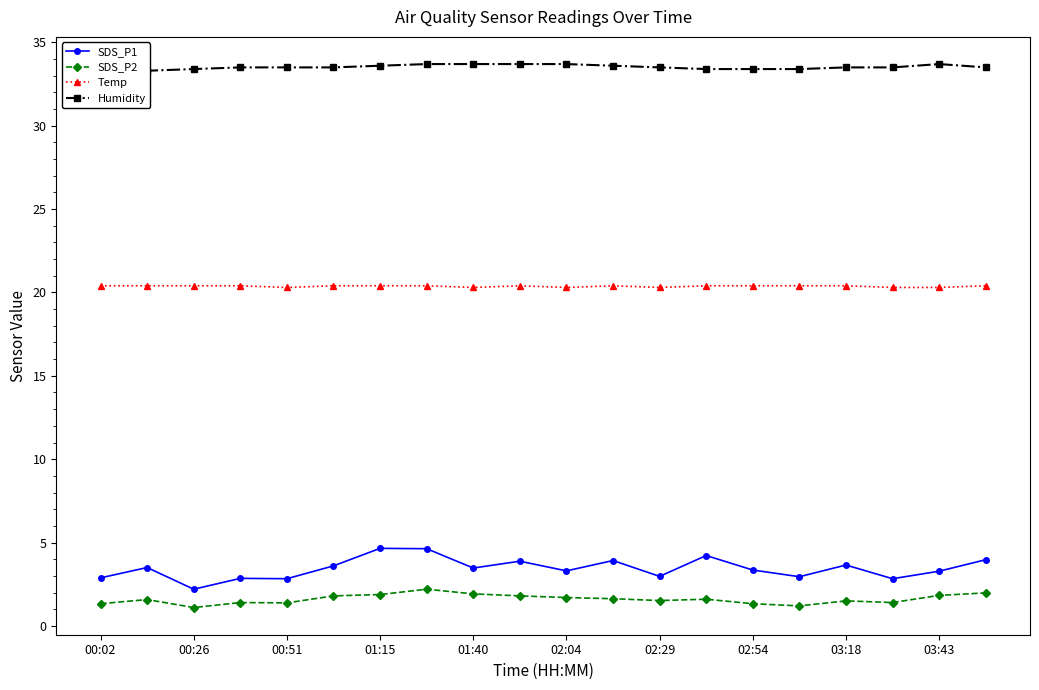

What is the sum of all Humidity values?

670.4